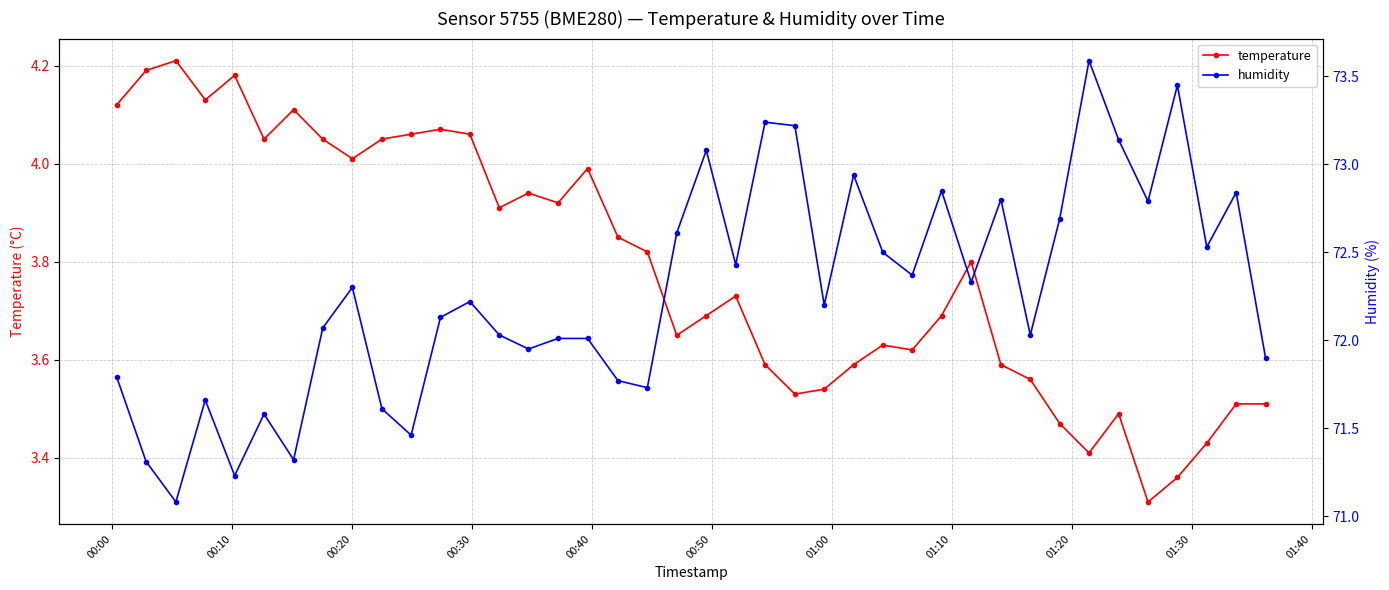

True or false: temperature has more than 1 interior local peaks.

True